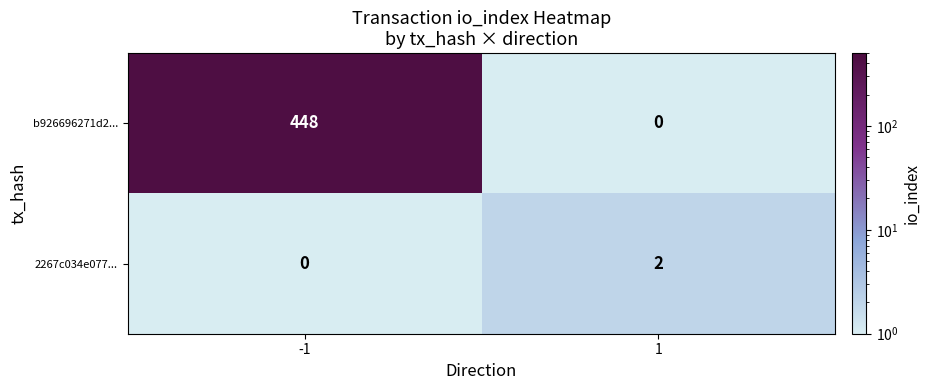

What is the greatest value displayed?

448